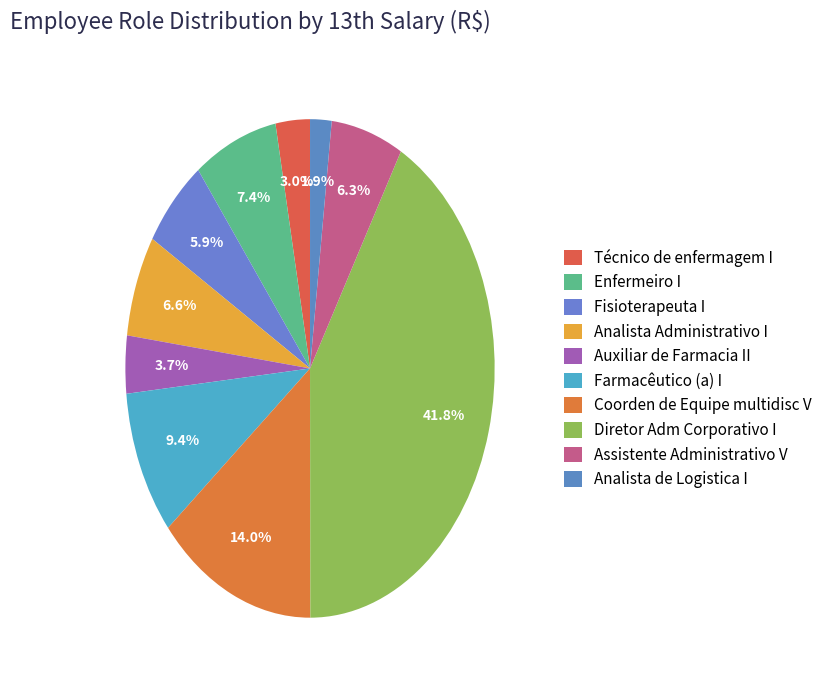

To the nearest percent, what portion does Analista de Logistica I represent?

2%